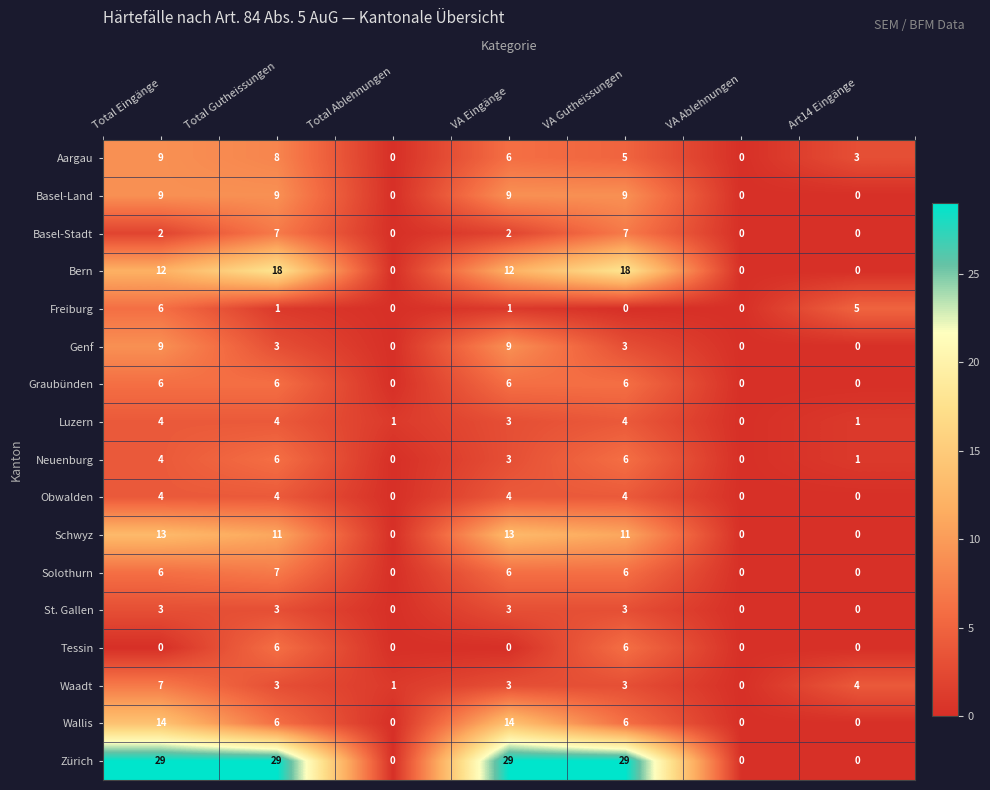

Which series has the largest range (max minus min)?

Zürich